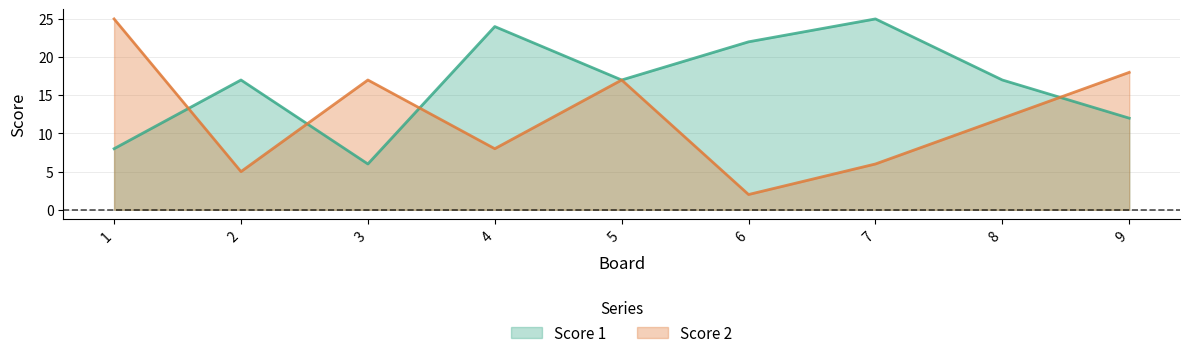

True or false: Score 1 has a value of 17 at 2.

True